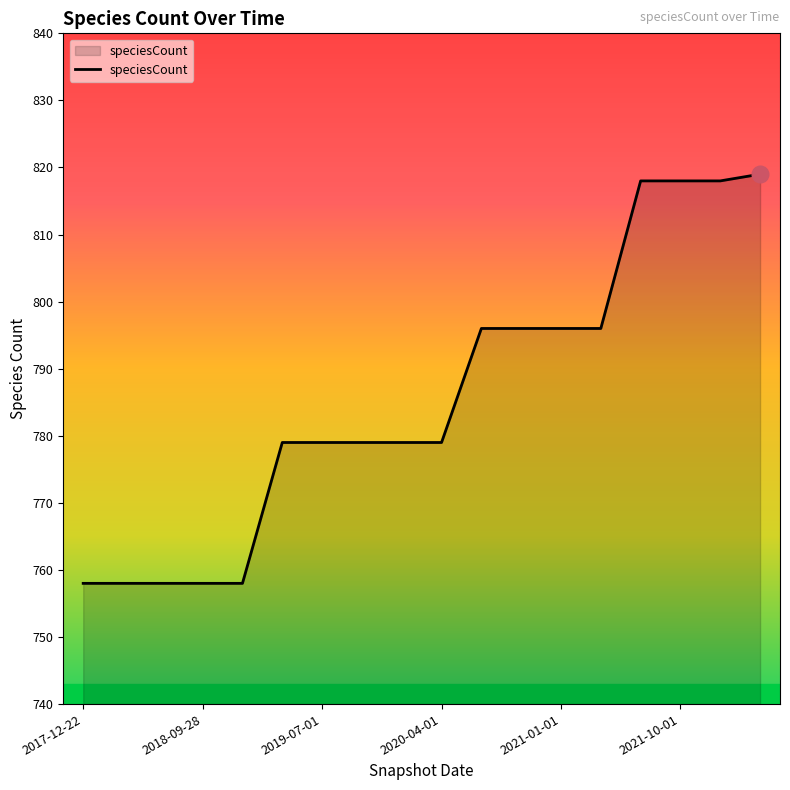

How many lines are shown in the chart?

1